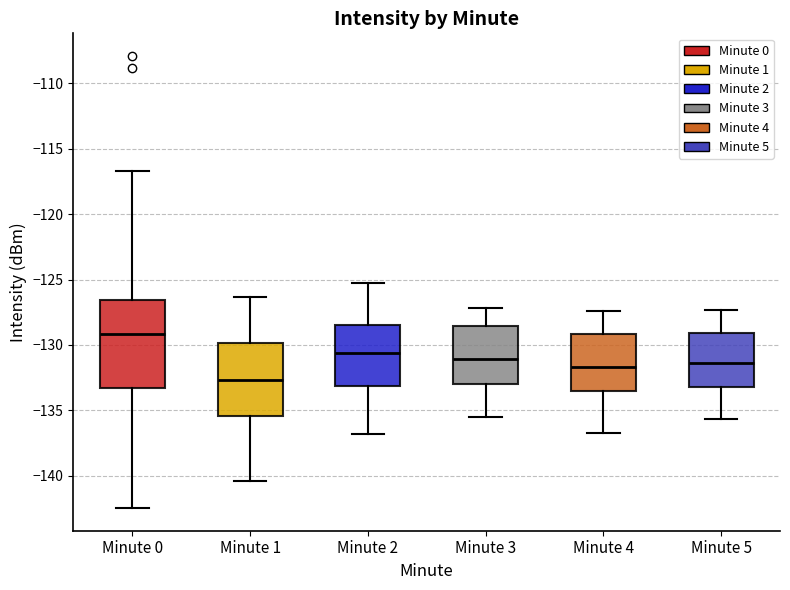

Which box is the tallest, from its lower edge to its upper edge?

Minute 0